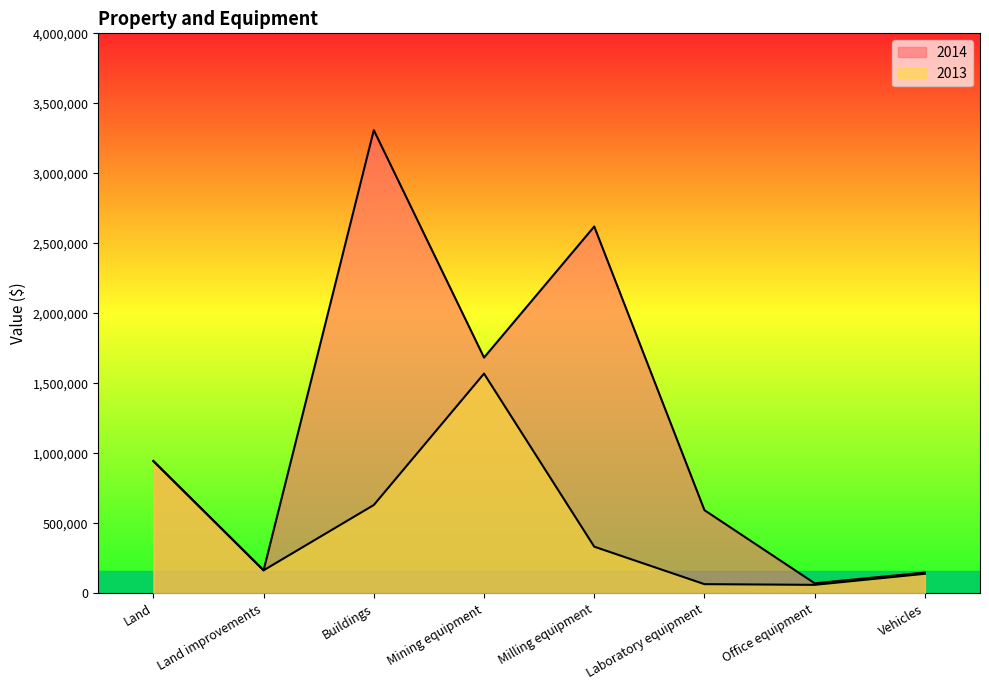

List the labels in order of 2013 value, smallest first.

Office equipment, Laboratory equipment, Vehicles, Land improvements, Milling equipment, Buildings, Land, Mining equipment